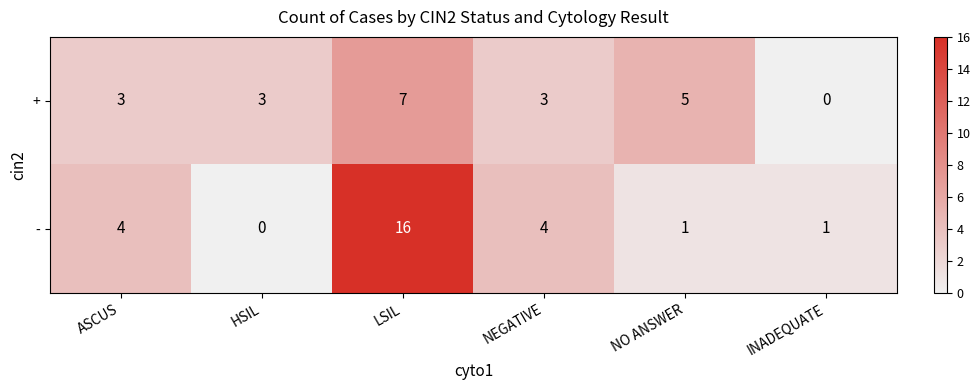

Is it true that - equals 1 at NEGATIVE?

False